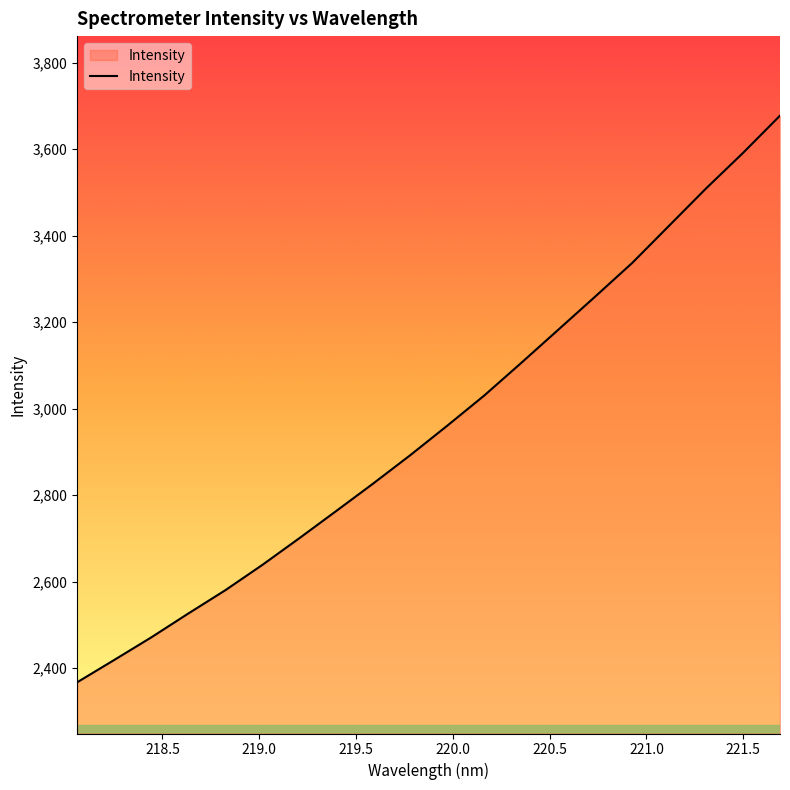

How many categories are shown in the chart?

20